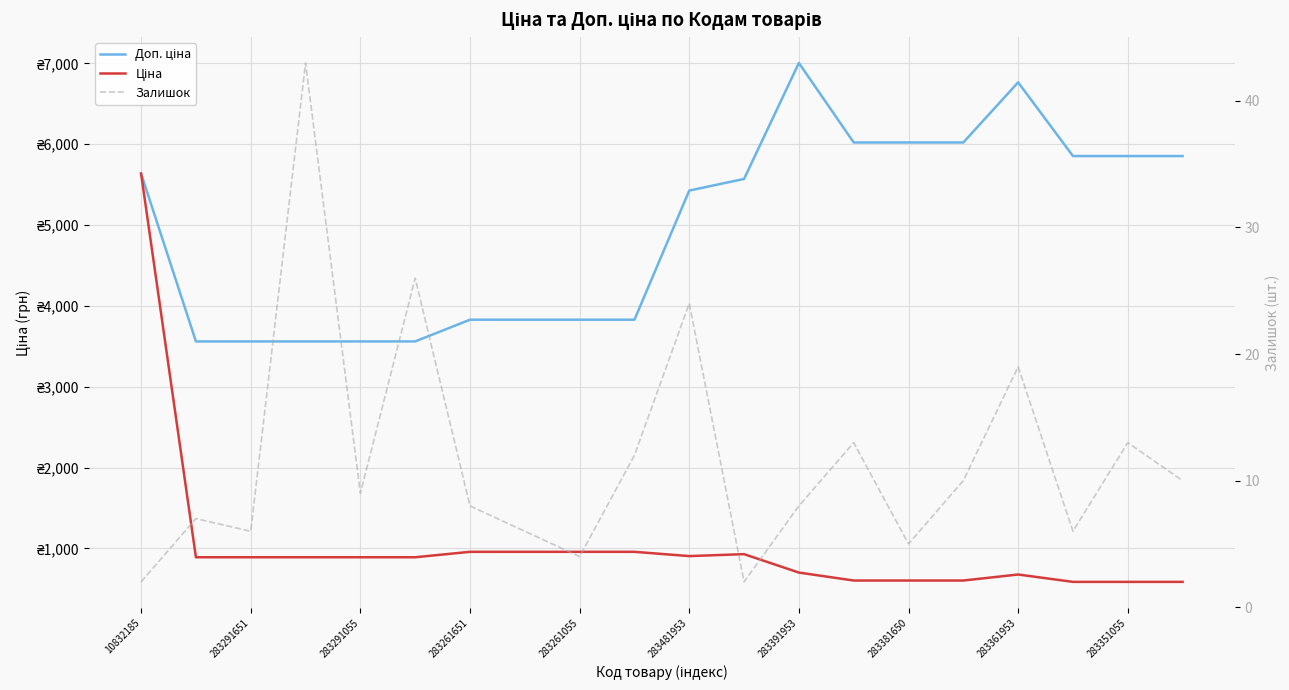

List the series in order of their overall mean, highest first.

Доп. ціна, Ціна, Залишок